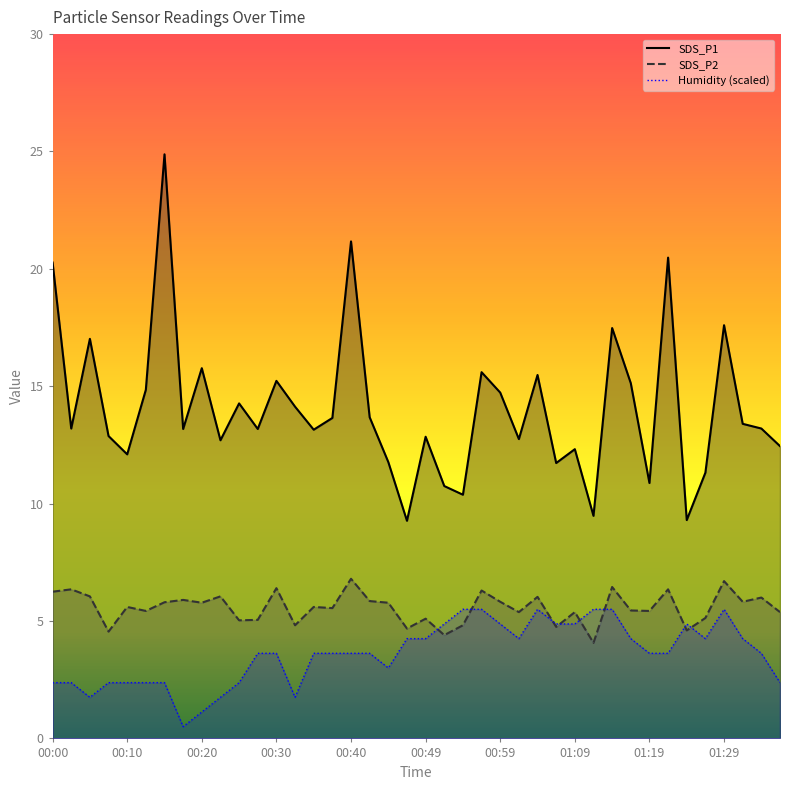

What is the maximum value shown in the chart?

24.9